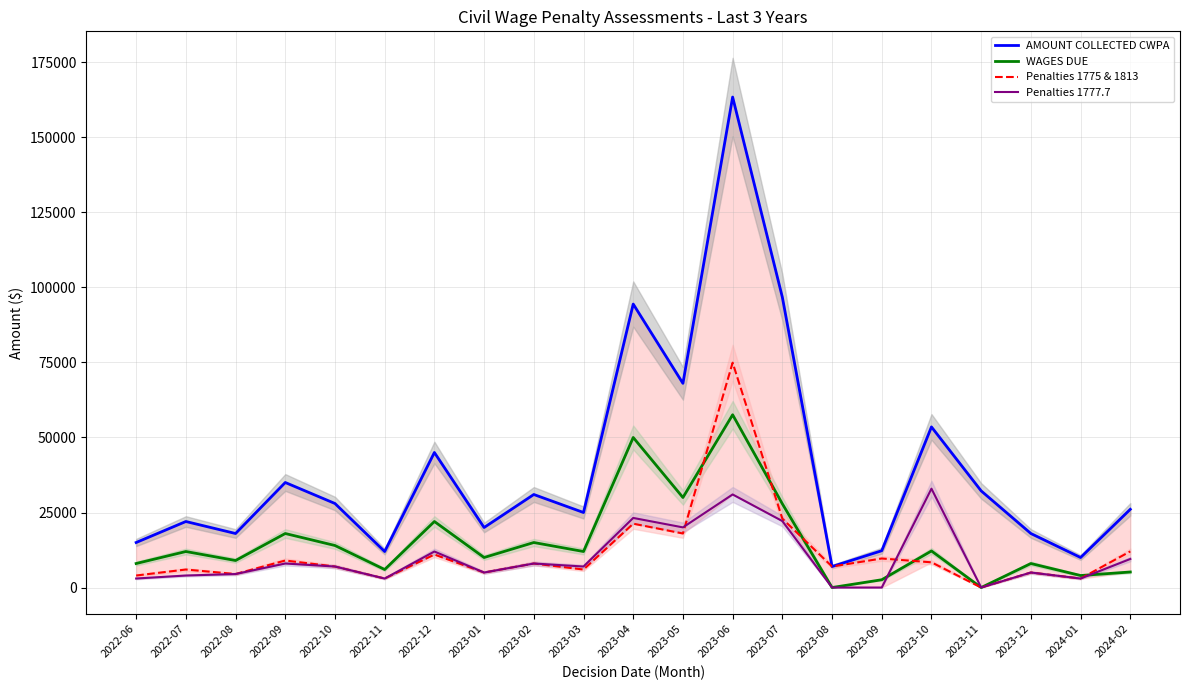

What is the difference between the Penalties 1777.7 values at 2023-02 and 2024-02?

1512.1